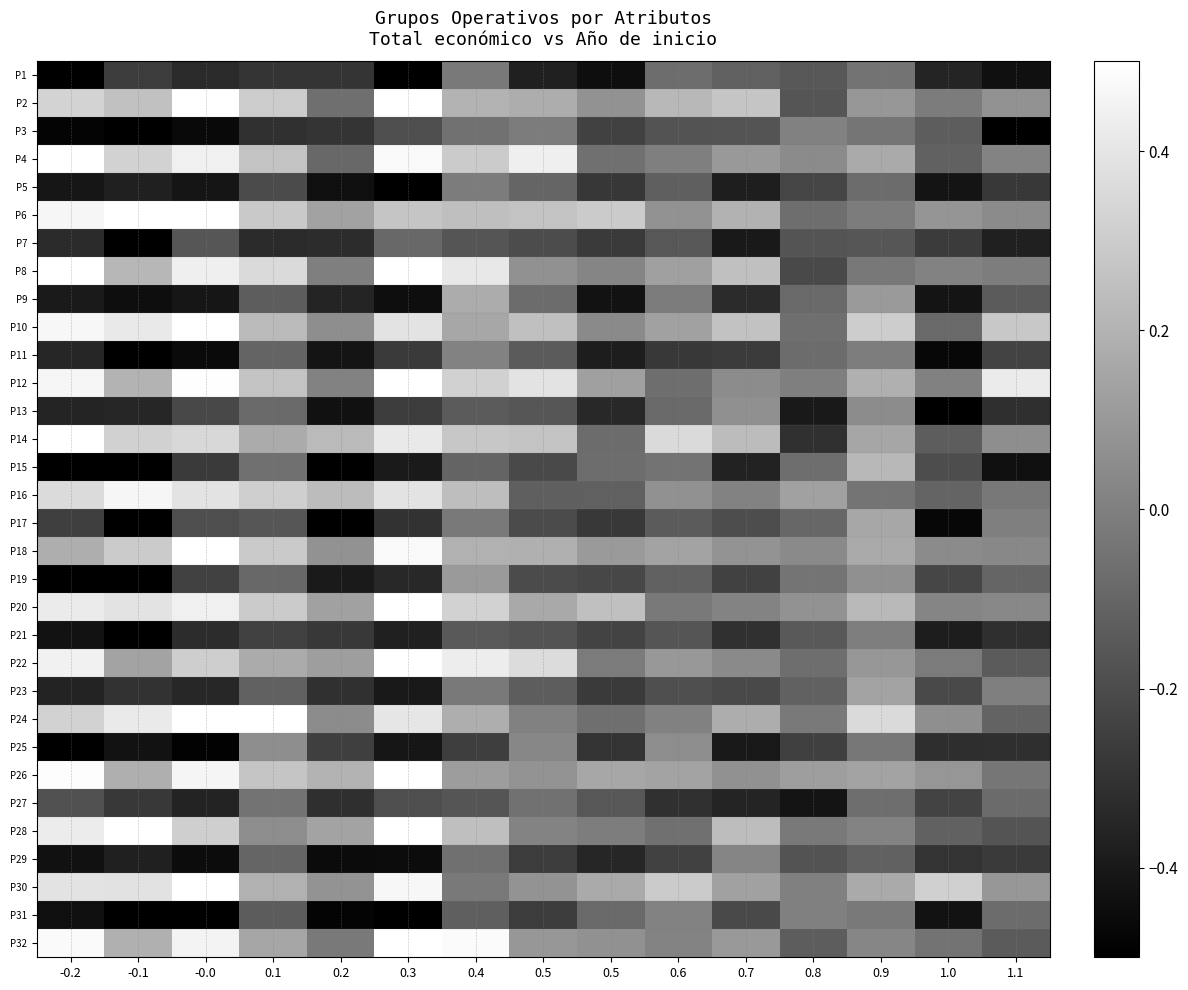

Reading left to right, transcribe all the data shown in this chart.

P1: -0.2=-0.5	-0.1=-0.3	-0.0=-0.3	0.1=-0.3	0.2=-0.3	0.3=-0.5	0.4=-0.0	0.5=-0.4	0.5=-0.4	0.6=-0.1	0.7=-0.1	0.8=-0.2	0.9=-0.0	1.0=-0.4	1.1=-0.4
P2: -0.2=0.3	-0.1=0.3	-0.0=0.5	0.1=0.3	0.2=-0.1	0.3=0.5	0.4=0.2	0.5=0.2	0.5=0.1	0.6=0.2	0.7=0.3	0.8=-0.2	0.9=0.1	1.0=-0.0	1.1=0.1
P3: -0.2=-0.5	-0.1=-0.5	-0.0=-0.5	0.1=-0.3	0.2=-0.3	0.3=-0.2	0.4=-0.1	0.5=-0.0	0.5=-0.2	0.6=-0.2	0.7=-0.2	0.8=0.0	0.9=-0.0	1.0=-0.1	1.1=-0.5
P4: -0.2=0.5	-0.1=0.3	-0.0=0.4	0.1=0.3	0.2=-0.1	0.3=0.5	0.4=0.3	0.5=0.4	0.5=-0.1	0.6=-0.0	0.7=0.1	0.8=0.0	0.9=0.2	1.0=-0.1	1.1=0.0
P5: -0.2=-0.4	-0.1=-0.4	-0.0=-0.4	0.1=-0.2	0.2=-0.4	0.3=-0.5	0.4=-0.0	0.5=-0.1	0.5=-0.3	0.6=-0.1	0.7=-0.4	0.8=-0.2	0.9=-0.1	1.0=-0.4	1.1=-0.3
P6: -0.2=0.5	-0.1=0.5	-0.0=0.5	0.1=0.3	0.2=0.1	0.3=0.3	0.4=0.2	0.5=0.3	0.5=0.3	0.6=0.1	0.7=0.2	0.8=-0.1	0.9=-0.0	1.0=0.1	1.1=0.0
P7: -0.2=-0.3	-0.1=-0.5	-0.0=-0.2	0.1=-0.3	0.2=-0.3	0.3=-0.1	0.4=-0.2	0.5=-0.2	0.5=-0.3	0.6=-0.2	0.7=-0.4	0.8=-0.2	0.9=-0.2	1.0=-0.3	1.1=-0.4
P8: -0.2=0.5	-0.1=0.2	-0.0=0.4	0.1=0.4	0.2=-0.0	0.3=0.5	0.4=0.4	0.5=0.1	0.5=0.0	0.6=0.1	0.7=0.3	0.8=-0.2	0.9=-0.0	1.0=0.0	1.1=-0.0
P9: -0.2=-0.4	-0.1=-0.4	-0.0=-0.4	0.1=-0.1	0.2=-0.4	0.3=-0.4	0.4=0.2	0.5=-0.1	0.5=-0.4	0.6=-0.0	0.7=-0.3	0.8=-0.1	0.9=0.1	1.0=-0.4	1.1=-0.1
P10: -0.2=0.5	-0.1=0.4	-0.0=0.5	0.1=0.2	0.2=0.1	0.3=0.4	0.4=0.2	0.5=0.3	0.5=0.0	0.6=0.1	0.7=0.3	0.8=-0.1	0.9=0.3	1.0=-0.1	1.1=0.3
P11: -0.2=-0.4	-0.1=-0.5	-0.0=-0.5	0.1=-0.1	0.2=-0.4	0.3=-0.3	0.4=0.0	0.5=-0.1	0.5=-0.4	0.6=-0.3	0.7=-0.3	0.8=-0.1	0.9=-0.0	1.0=-0.5	1.1=-0.2
P12: -0.2=0.5	-0.1=0.2	-0.0=0.5	0.1=0.3	0.2=0.0	0.3=0.5	0.4=0.3	0.5=0.4	0.5=0.1	0.6=-0.1	0.7=0.0	0.8=-0.0	0.9=0.2	1.0=0.0	1.1=0.4
P13: -0.2=-0.4	-0.1=-0.3	-0.0=-0.2	0.1=-0.1	0.2=-0.4	0.3=-0.3	0.4=-0.1	0.5=-0.2	0.5=-0.3	0.6=-0.1	0.7=0.1	0.8=-0.4	0.9=0.0	1.0=-0.5	1.1=-0.3
P14: -0.2=0.5	-0.1=0.3	-0.0=0.3	0.1=0.2	0.2=0.2	0.3=0.4	0.4=0.3	0.5=0.3	0.5=-0.1	0.6=0.4	0.7=0.2	0.8=-0.3	0.9=0.2	1.0=-0.1	1.1=0.1
P15: -0.2=-0.5	-0.1=-0.5	-0.0=-0.3	0.1=-0.1	0.2=-0.5	0.3=-0.4	0.4=-0.1	0.5=-0.2	0.5=-0.1	0.6=-0.0	0.7=-0.4	0.8=-0.1	0.9=0.2	1.0=-0.2	1.1=-0.4
P16: -0.2=0.4	-0.1=0.5	-0.0=0.4	0.1=0.3	0.2=0.2	0.3=0.4	0.4=0.2	0.5=-0.1	0.5=-0.1	0.6=0.1	0.7=0.0	0.8=0.1	0.9=-0.0	1.0=-0.1	1.1=-0.0
P17: -0.2=-0.3	-0.1=-0.5	-0.0=-0.2	0.1=-0.2	0.2=-0.5	0.3=-0.3	0.4=-0.0	0.5=-0.2	0.5=-0.3	0.6=-0.1	0.7=-0.2	0.8=-0.1	0.9=0.2	1.0=-0.5	1.1=-0.0
P18: -0.2=0.2	-0.1=0.3	-0.0=0.5	0.1=0.3	0.2=0.1	0.3=0.5	0.4=0.2	0.5=0.2	0.5=0.1	0.6=0.1	0.7=0.1	0.8=0.0	0.9=0.2	1.0=0.0	1.1=0.0
P19: -0.2=-0.5	-0.1=-0.5	-0.0=-0.2	0.1=-0.1	0.2=-0.4	0.3=-0.3	0.4=0.1	0.5=-0.2	0.5=-0.2	0.6=-0.1	0.7=-0.2	0.8=-0.0	0.9=0.1	1.0=-0.2	1.1=-0.1
P20: -0.2=0.4	-0.1=0.4	-0.0=0.4	0.1=0.3	0.2=0.1	0.3=0.5	0.4=0.3	0.5=0.2	0.5=0.3	0.6=-0.0	0.7=0.0	0.8=0.1	0.9=0.2	1.0=0.0	1.1=0.0
P21: -0.2=-0.4	-0.1=-0.5	-0.0=-0.3	0.1=-0.2	0.2=-0.3	0.3=-0.4	0.4=-0.1	0.5=-0.2	0.5=-0.2	0.6=-0.2	0.7=-0.3	0.8=-0.1	0.9=-0.0	1.0=-0.4	1.1=-0.3
P22: -0.2=0.4	-0.1=0.1	-0.0=0.3	0.1=0.2	0.2=0.1	0.3=0.5	0.4=0.4	0.5=0.4	0.5=-0.0	0.6=0.1	0.7=0.0	0.8=-0.1	0.9=0.1	1.0=-0.0	1.1=-0.1
P23: -0.2=-0.4	-0.1=-0.3	-0.0=-0.3	0.1=-0.1	0.2=-0.3	0.3=-0.4	0.4=-0.0	0.5=-0.1	0.5=-0.3	0.6=-0.2	0.7=-0.2	0.8=-0.1	0.9=0.1	1.0=-0.2	1.1=-0.0
P24: -0.2=0.3	-0.1=0.4	-0.0=0.5	0.1=0.5	0.2=0.0	0.3=0.4	0.4=0.2	0.5=0.0	0.5=-0.1	0.6=0.0	0.7=0.2	0.8=-0.0	0.9=0.4	1.0=0.1	1.1=-0.1
P25: -0.2=-0.5	-0.1=-0.4	-0.0=-0.5	0.1=0.1	0.2=-0.3	0.3=-0.4	0.4=-0.3	0.5=0.0	0.5=-0.3	0.6=0.1	0.7=-0.4	0.8=-0.2	0.9=-0.0	1.0=-0.3	1.1=-0.3
P26: -0.2=0.5	-0.1=0.2	-0.0=0.5	0.1=0.3	0.2=0.2	0.3=0.5	0.4=0.1	0.5=0.1	0.5=0.2	0.6=0.1	0.7=0.1	0.8=0.1	0.9=0.1	1.0=0.1	1.1=-0.0
P27: -0.2=-0.2	-0.1=-0.3	-0.0=-0.4	0.1=-0.0	0.2=-0.3	0.3=-0.2	0.4=-0.2	0.5=-0.1	0.5=-0.2	0.6=-0.3	0.7=-0.4	0.8=-0.4	0.9=-0.1	1.0=-0.2	1.1=-0.1
P28: -0.2=0.4	-0.1=0.5	-0.0=0.3	0.1=0.1	0.2=0.1	0.3=0.5	0.4=0.2	0.5=0.0	0.5=-0.0	0.6=-0.1	0.7=0.2	0.8=-0.0	0.9=0.0	1.0=-0.1	1.1=-0.2
P29: -0.2=-0.4	-0.1=-0.4	-0.0=-0.4	0.1=-0.1	0.2=-0.5	0.3=-0.5	0.4=-0.1	0.5=-0.3	0.5=-0.4	0.6=-0.2	0.7=0.0	0.8=-0.2	0.9=-0.1	1.0=-0.3	1.1=-0.3
P30: -0.2=0.4	-0.1=0.4	-0.0=0.5	0.1=0.2	0.2=0.1	0.3=0.5	0.4=-0.0	0.5=0.1	0.5=0.2	0.6=0.3	0.7=0.1	0.8=0.0	0.9=0.2	1.0=0.3	1.1=0.1
P31: -0.2=-0.4	-0.1=-0.5	-0.0=-0.5	0.1=-0.1	0.2=-0.5	0.3=-0.5	0.4=-0.1	0.5=-0.3	0.5=-0.1	0.6=0.0	0.7=-0.2	0.8=0.0	0.9=-0.0	1.0=-0.4	1.1=-0.1
P32: -0.2=0.5	-0.1=0.2	-0.0=0.5	0.1=0.2	0.2=-0.0	0.3=0.5	0.4=0.5	0.5=0.1	0.5=0.1	0.6=0.0	0.7=0.1	0.8=-0.1	0.9=0.0	1.0=-0.0	1.1=-0.1